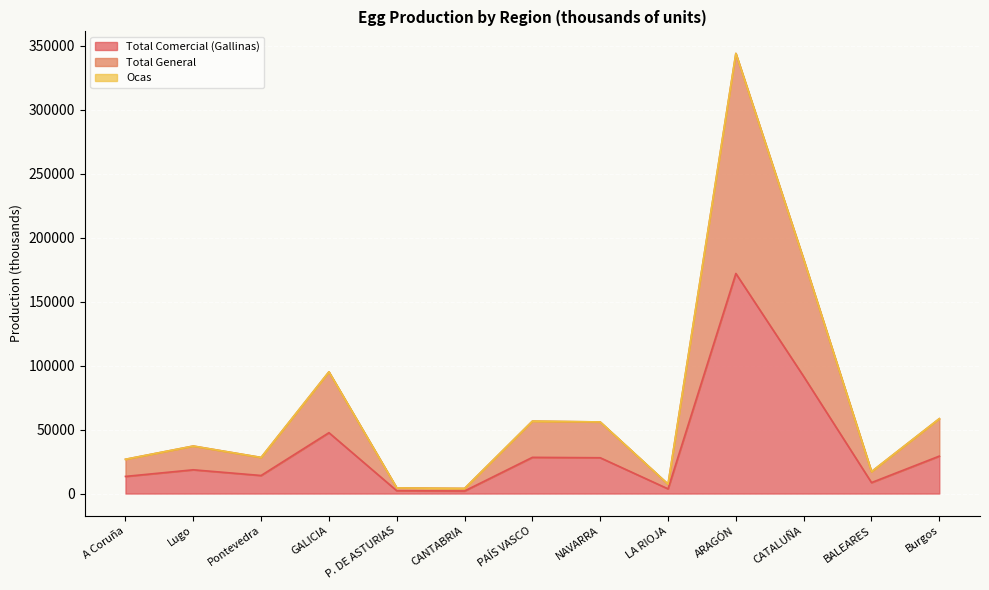

Is it true that Total Comercial (Gallinas) equals 172008.4 at ARAGÓN?

True